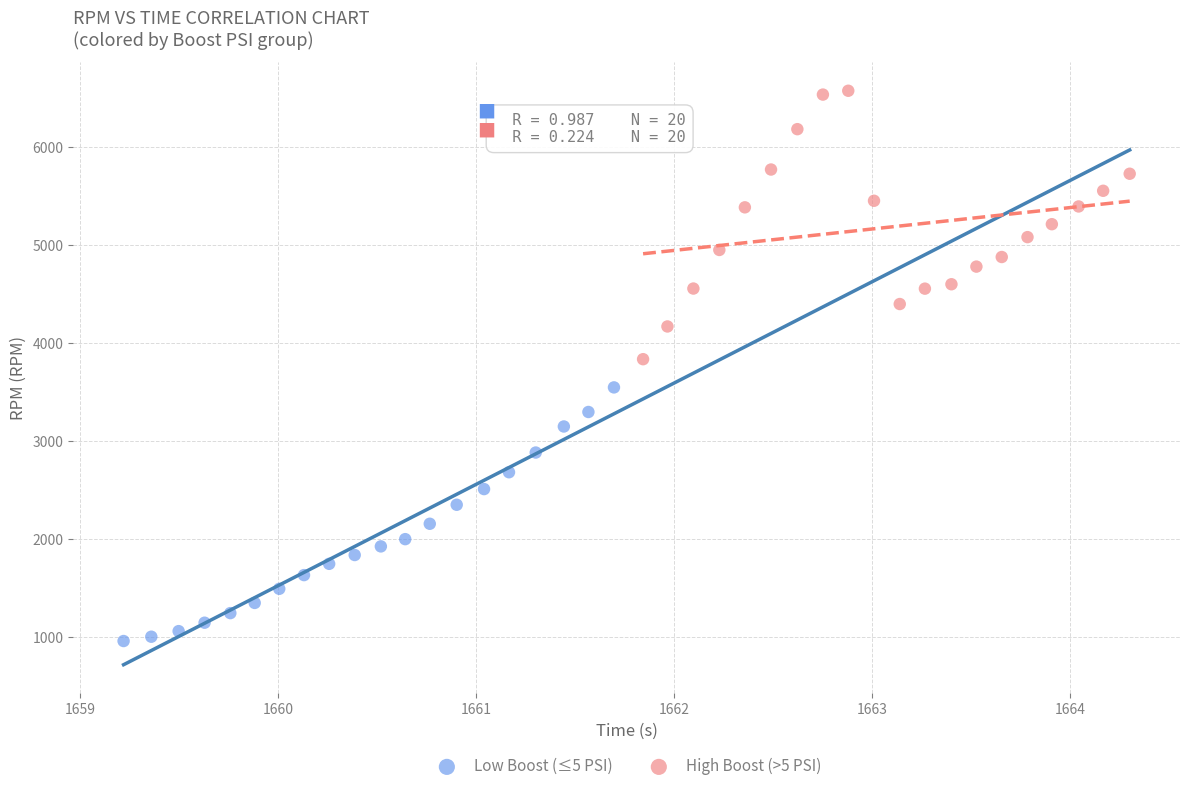

What are all the series names shown in the legend?

Low Boost (≤5 PSI), High Boost (>5 PSI)